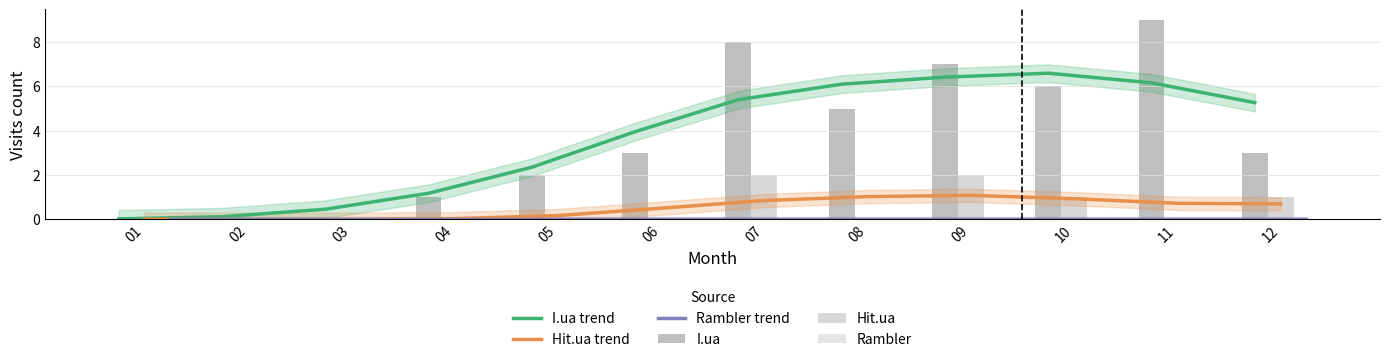

What is the value of the I.ua trend bar at the 9th from the left?

6.4